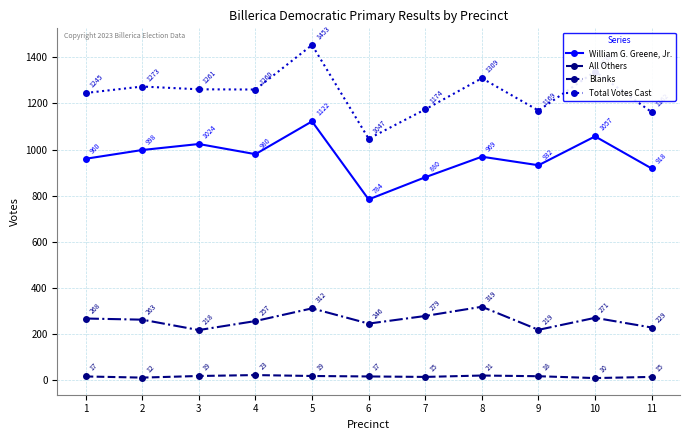

True or false: All Others and Blanks intersect in this chart.

False